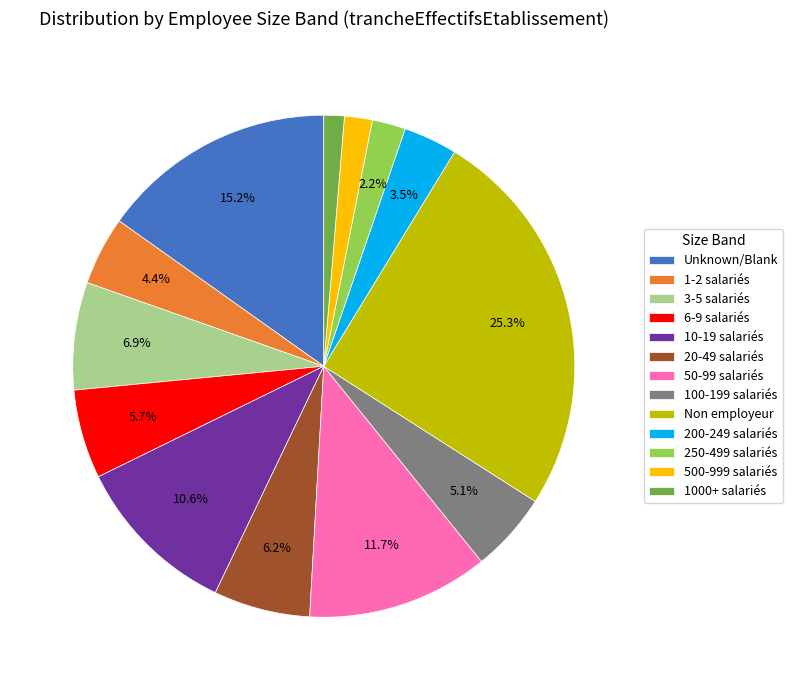

Which has a higher value, 100-199 salariés or 3-5 salariés?

3-5 salariés